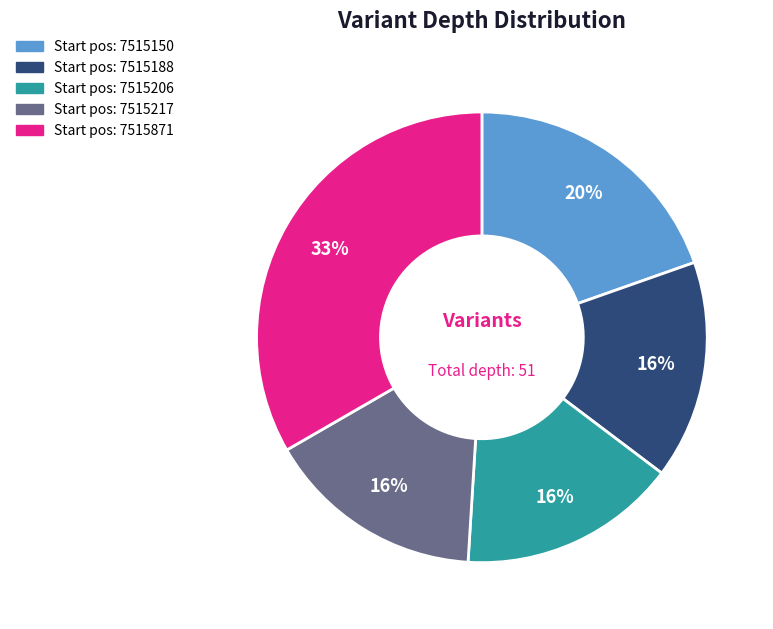

Is there any slice that represents more than half of the pie?

No